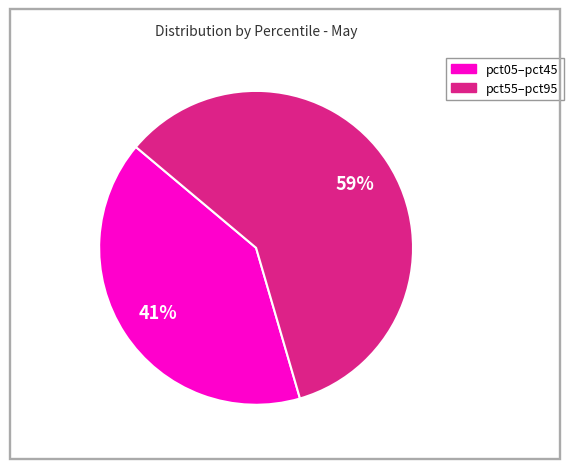

To the nearest percent, what is the average slice percentage?

50%